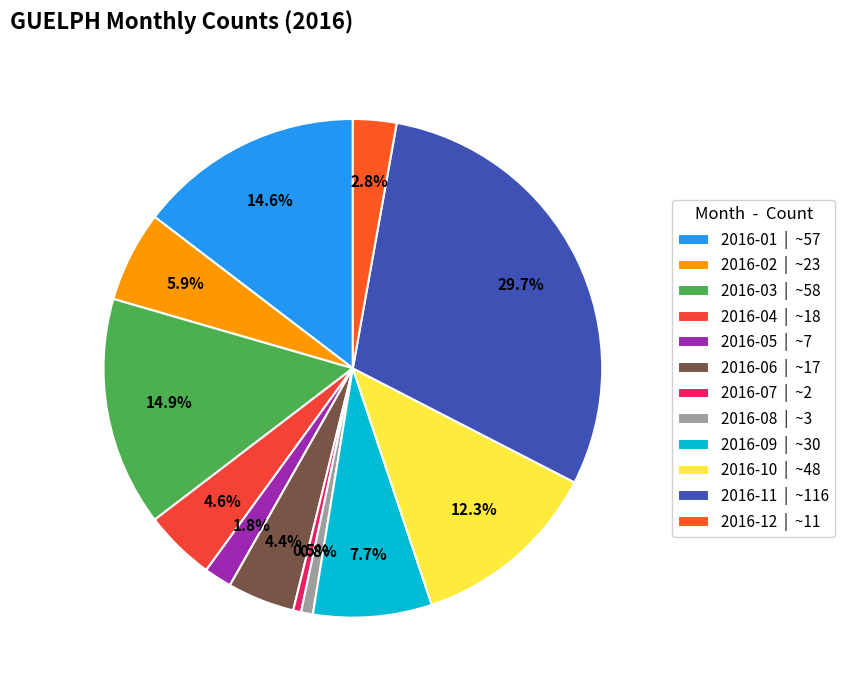

Count the number of slices in the pie.

12